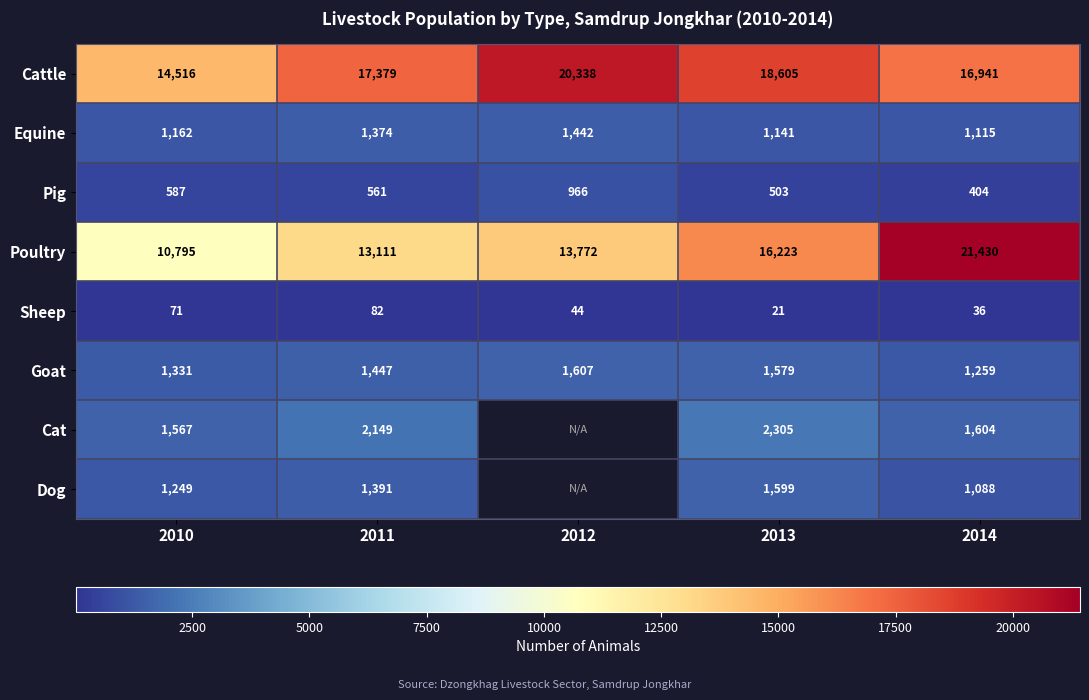

Which category has the lowest value in the Cattle series?

2010